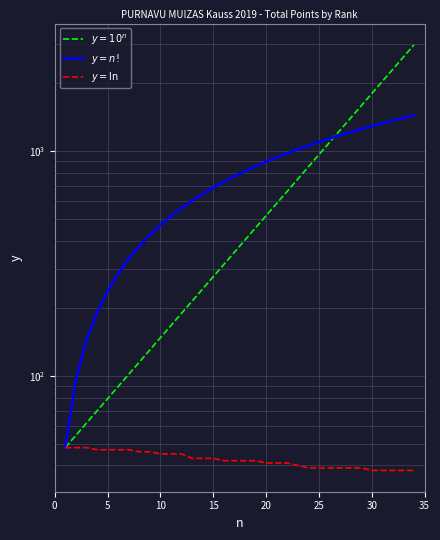

What is the average value of the $y=10^n$ series?

732.7